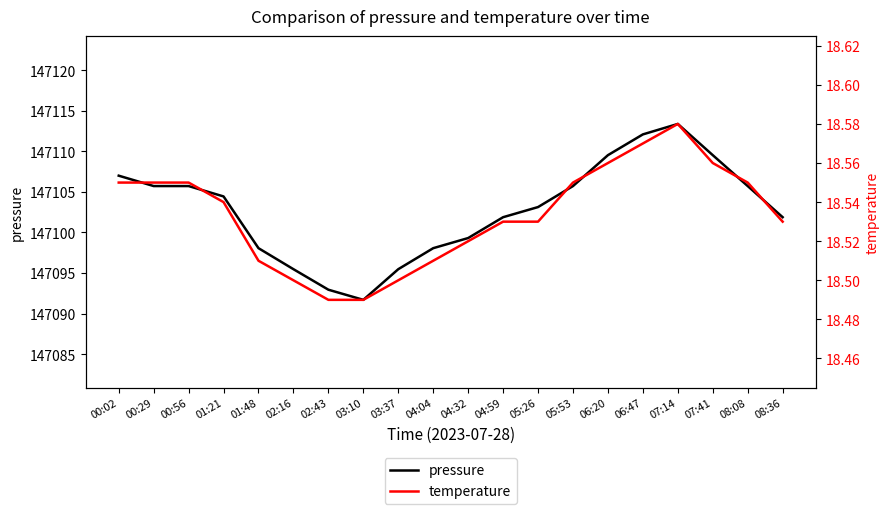

What is the difference between the second highest and minimum values in the temperature series?

0.1